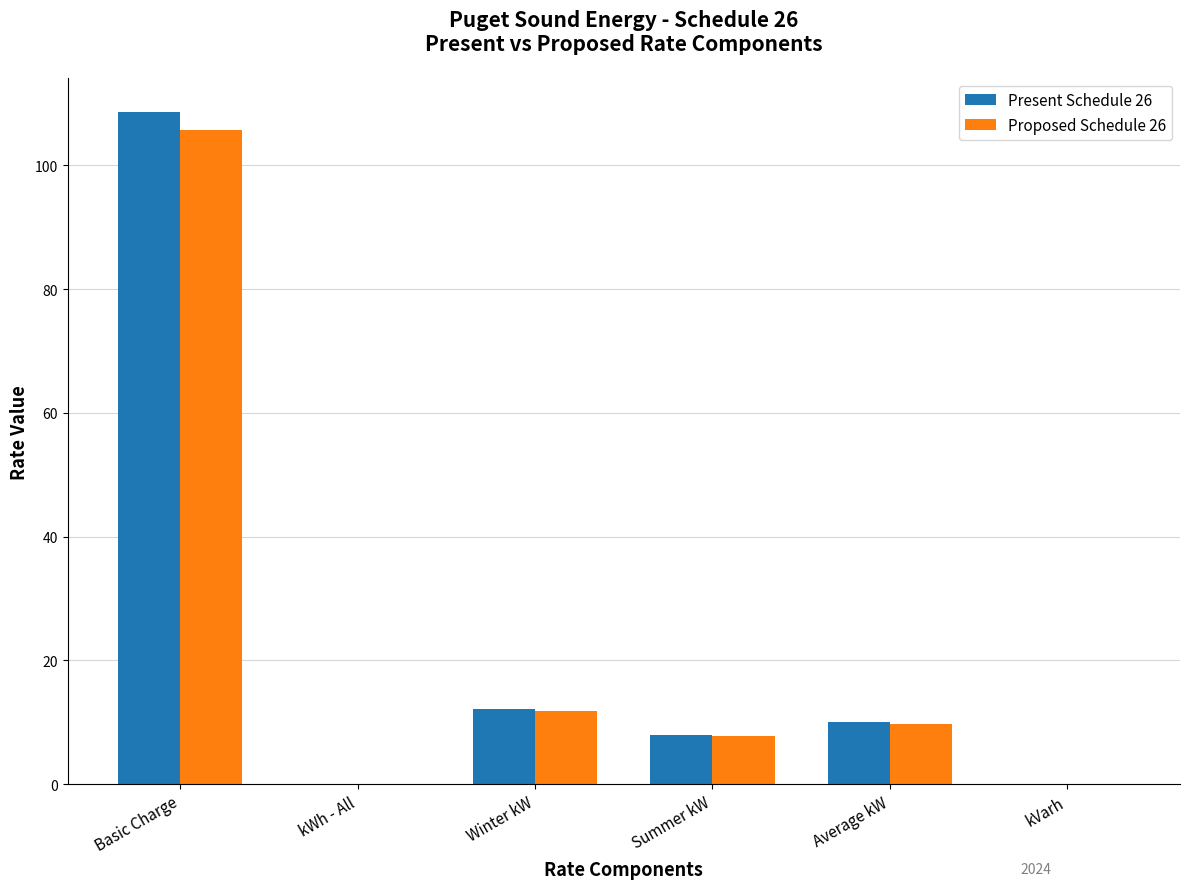

True or false: Proposed Schedule 26 has a value of 11.3 at Summer kW.

False